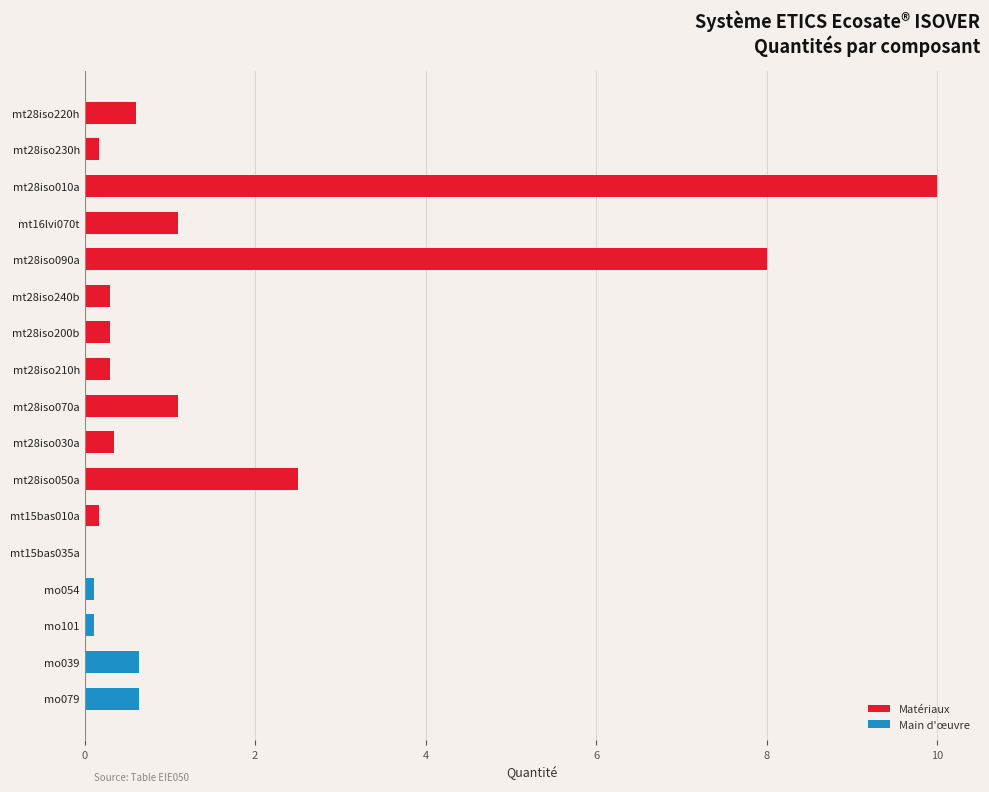

Which category has the lowest value across all series?

mt15bas035a